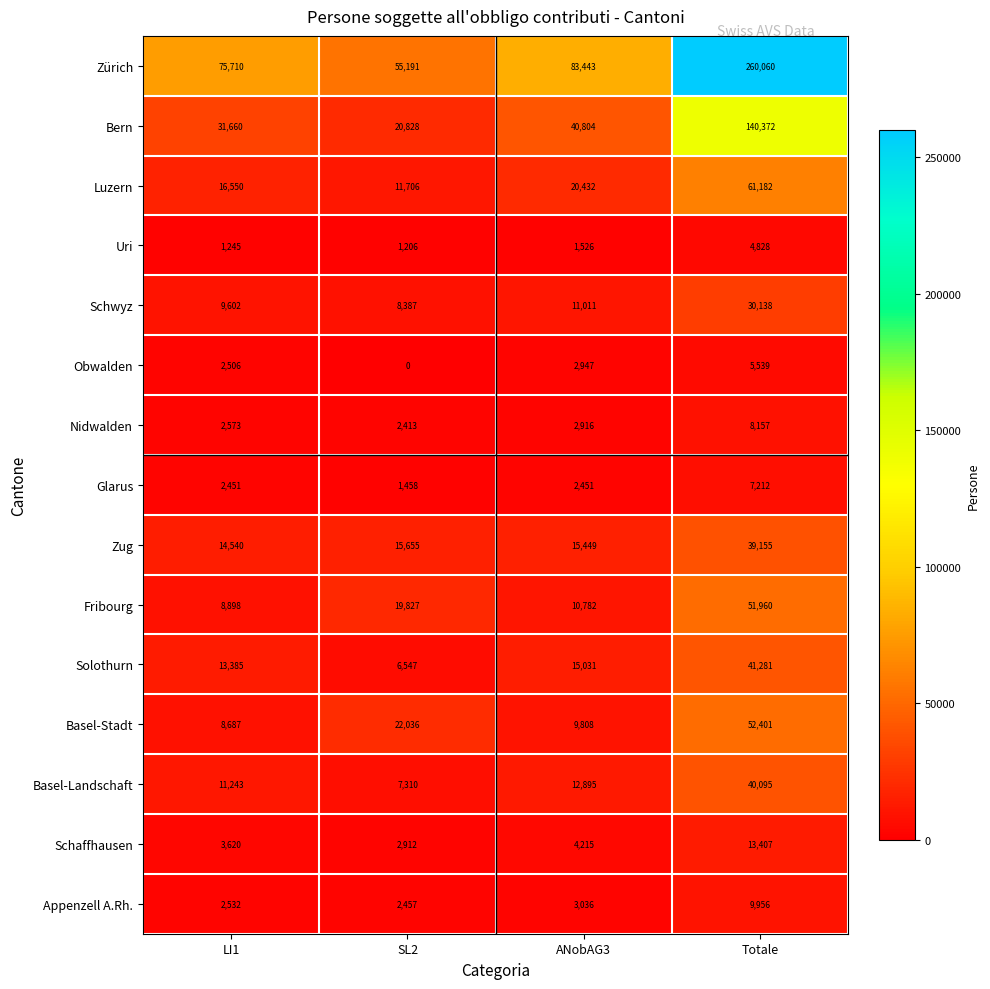

What value does the Uri series have at SL2?

1206